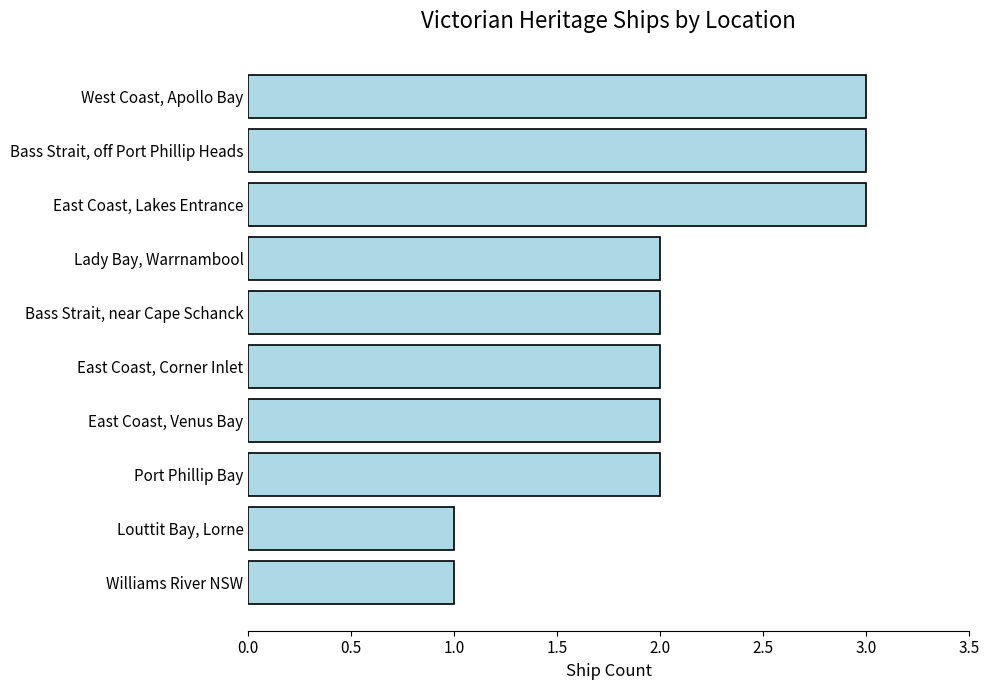

Reading top to bottom, list all the values displayed in this chart.

3	3	3	2	2	2	2	2	1	1